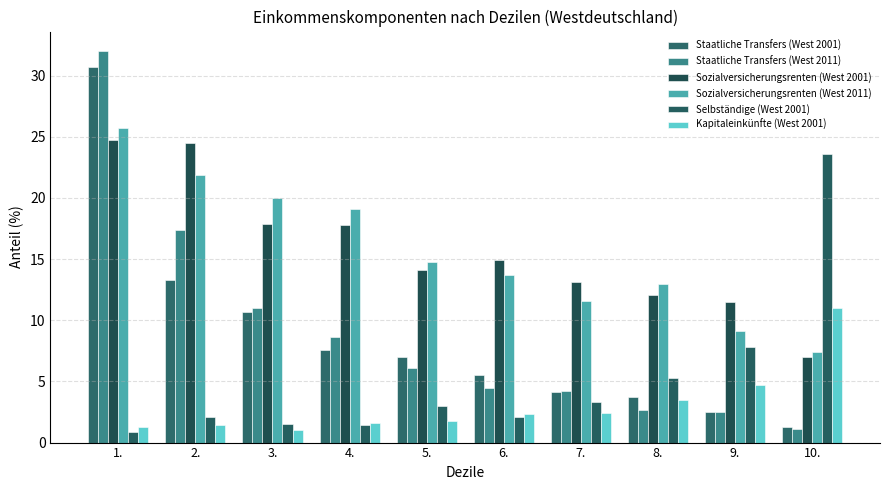

At which category is the sum across all series the highest?

1.